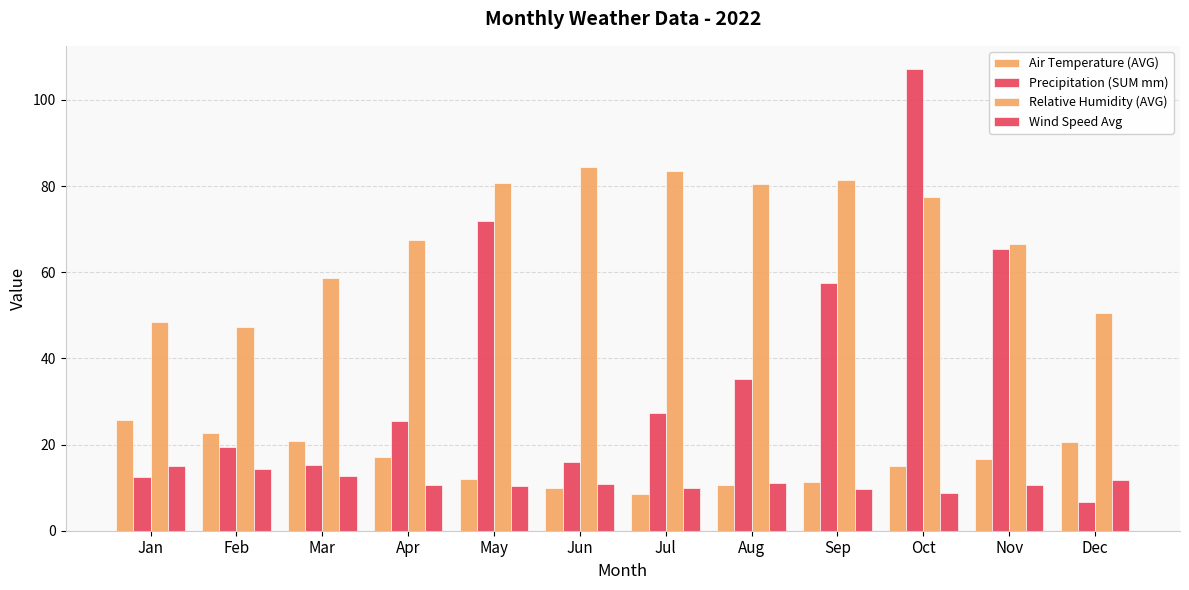

Which series has the largest range (max minus min)?

Precipitation (SUM mm)